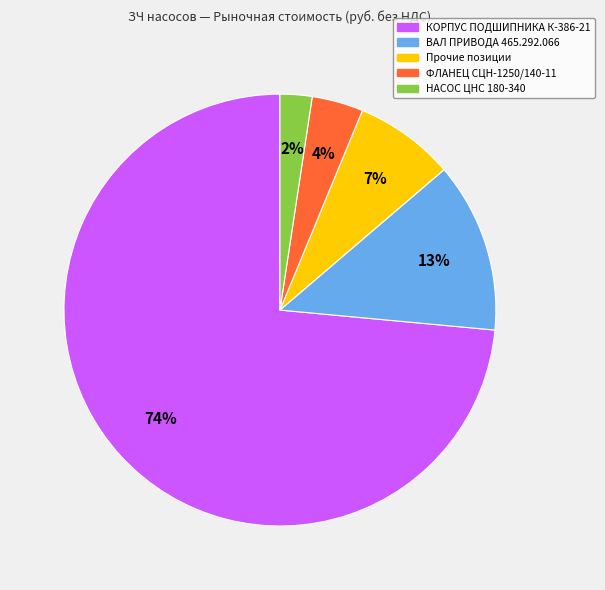

To the nearest percent, what is the average slice percentage?

20%